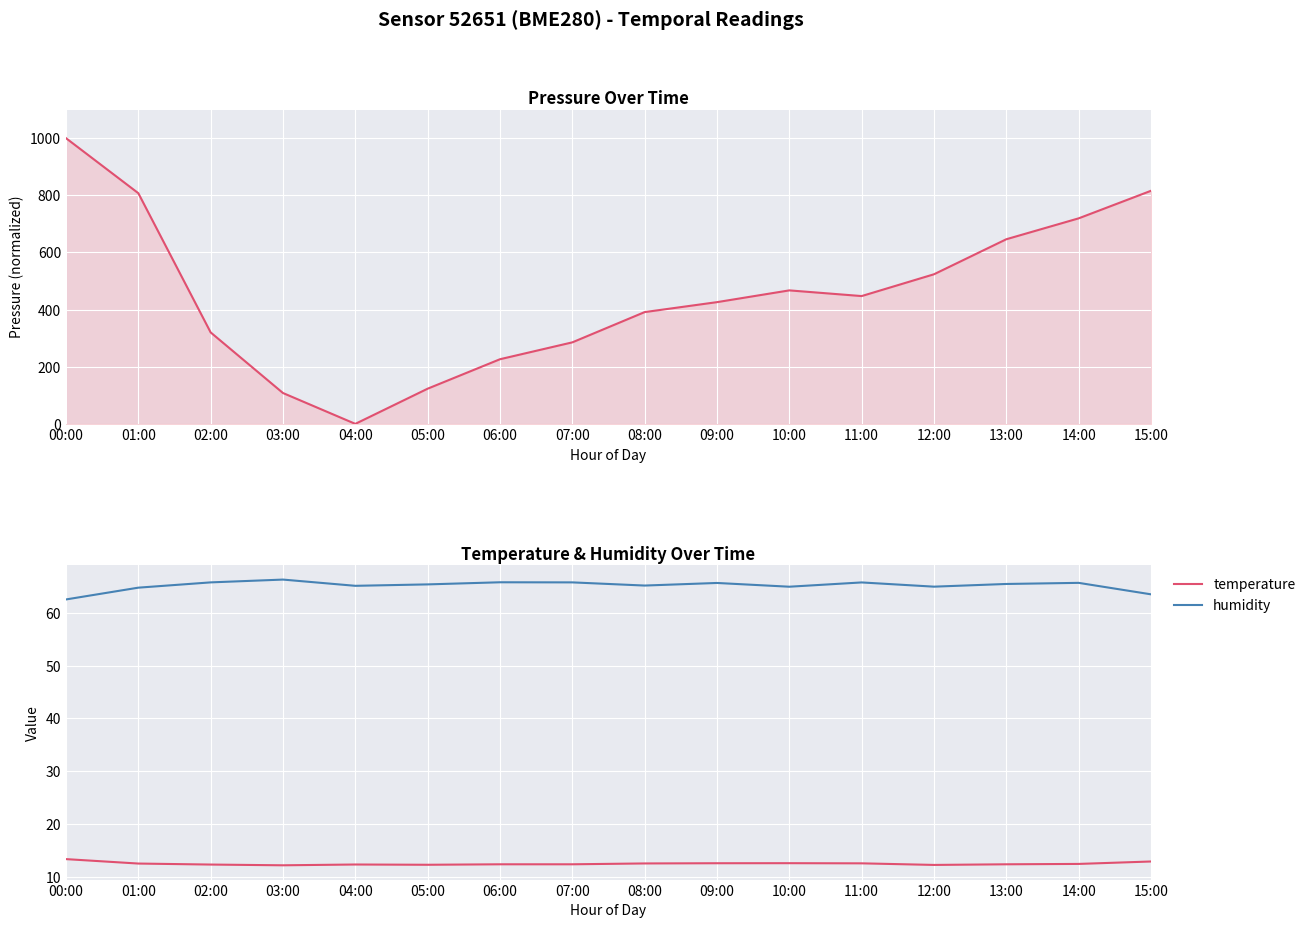

What is the sum of all temperature values?

200.4